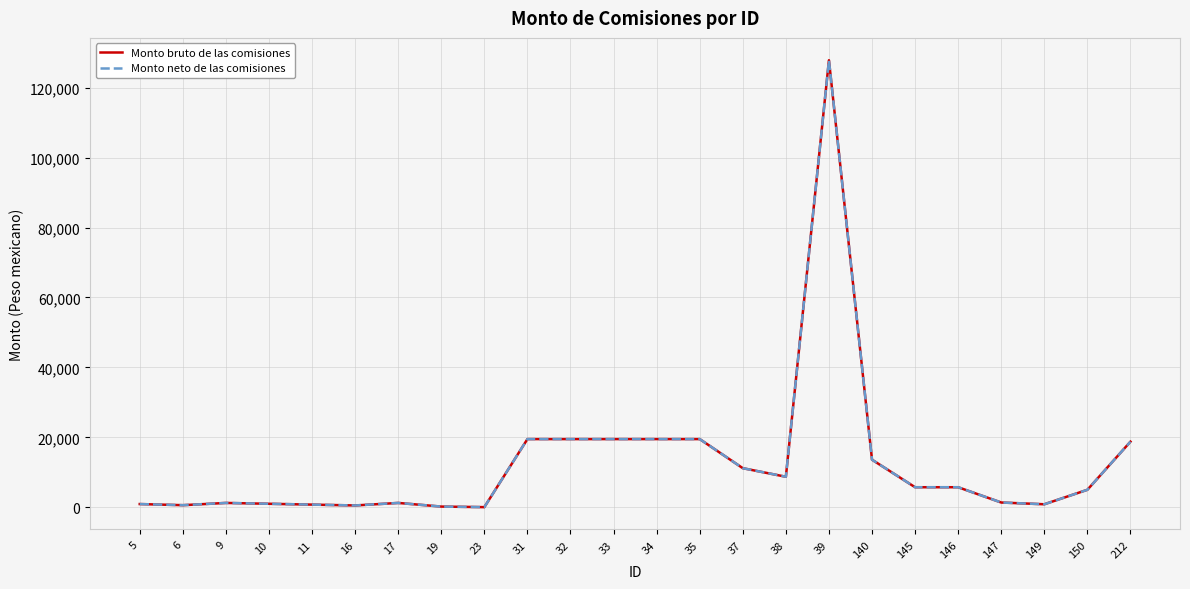

Which series has the largest total across all categories?

Monto bruto de las comisiones